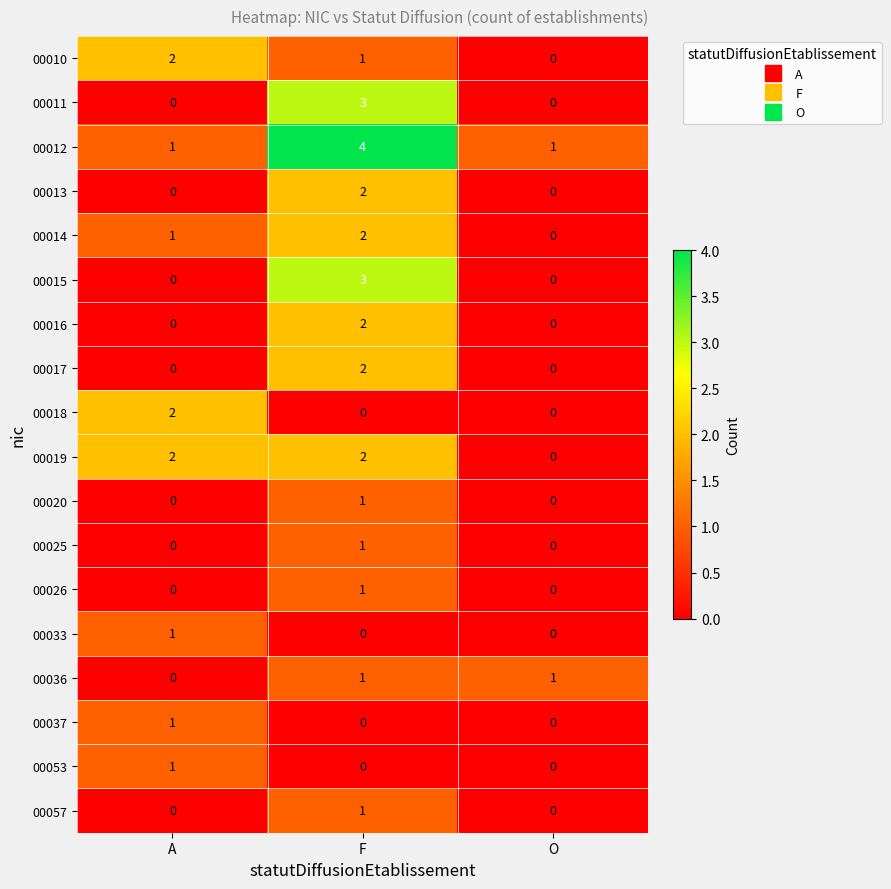

What is the difference between the 00011 values at O and F?

3